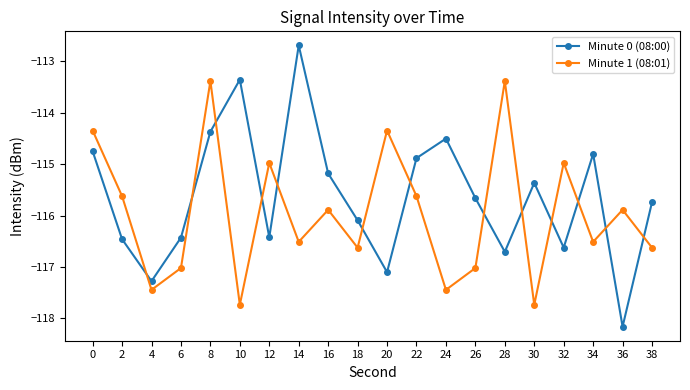

Which series has the largest total across all categories?

Minute 0 (08:00)